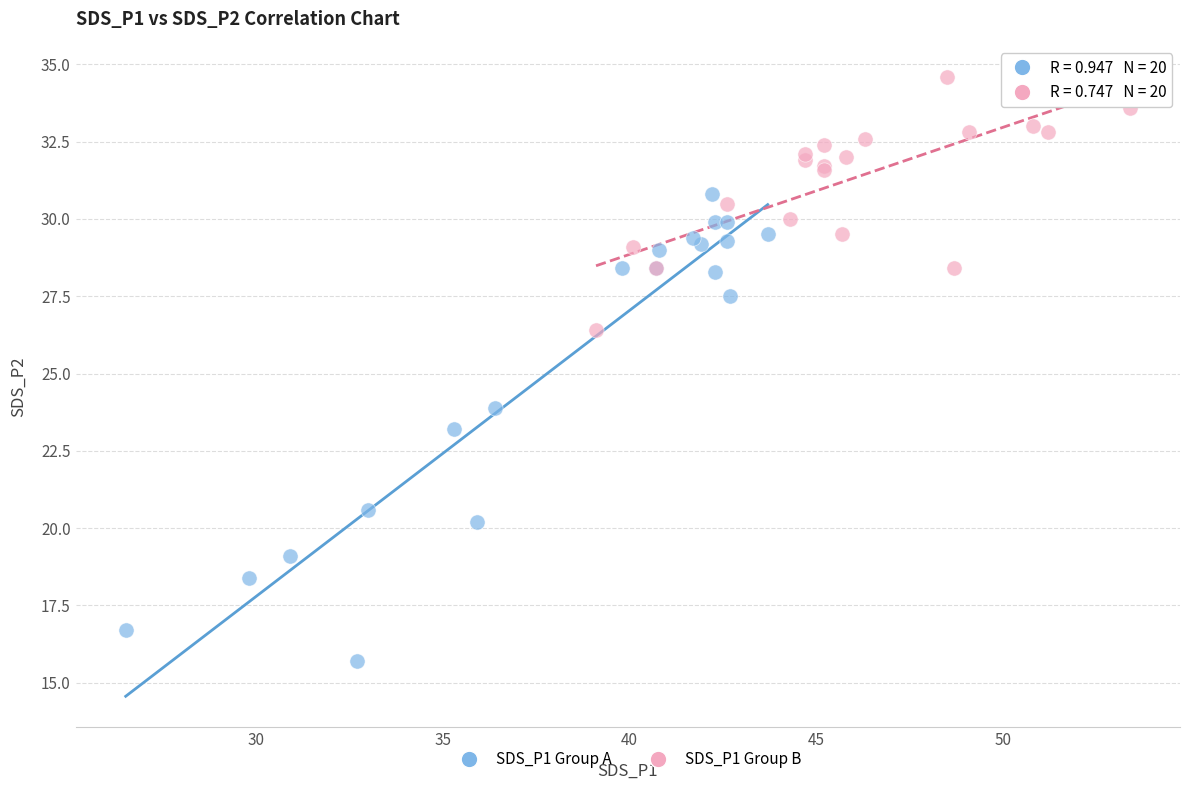

What are all the series names shown in the legend?

SDS_P1 Group A, SDS_P1 Group B